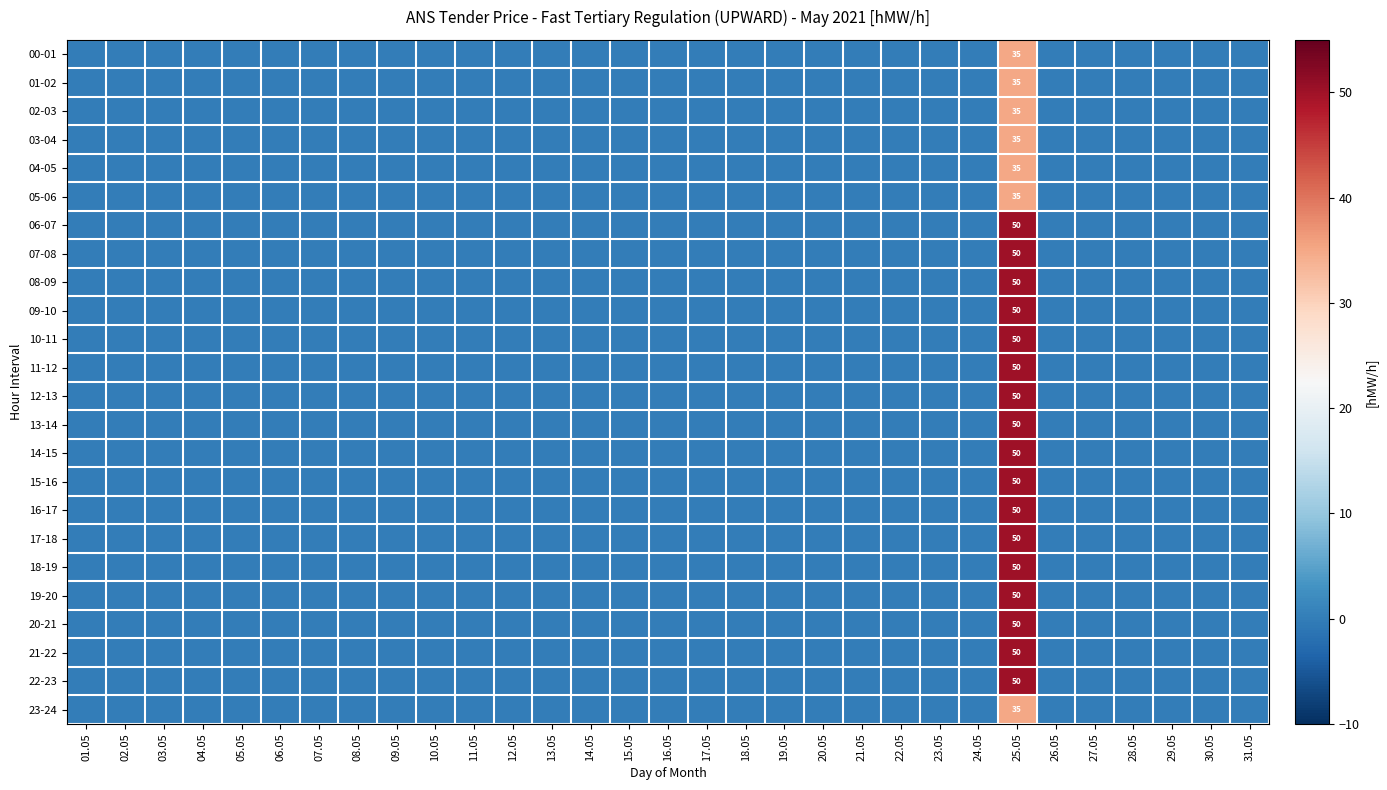

What is the difference between the highest and lowest values at 25.05?

15